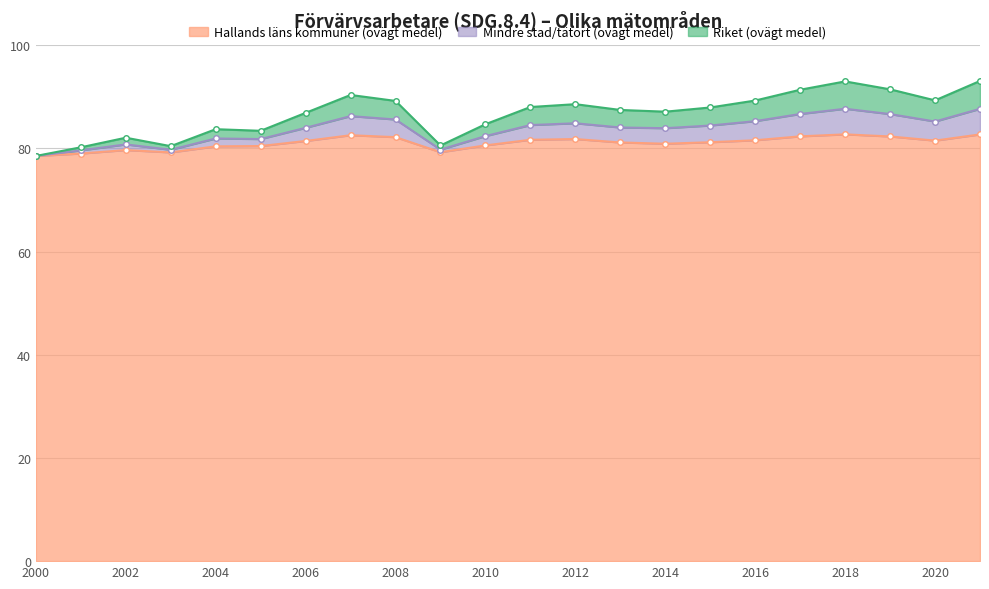

The Hallands läns kommuner (ovägt medel) series shows 28.4 at 2001. True or false?

False